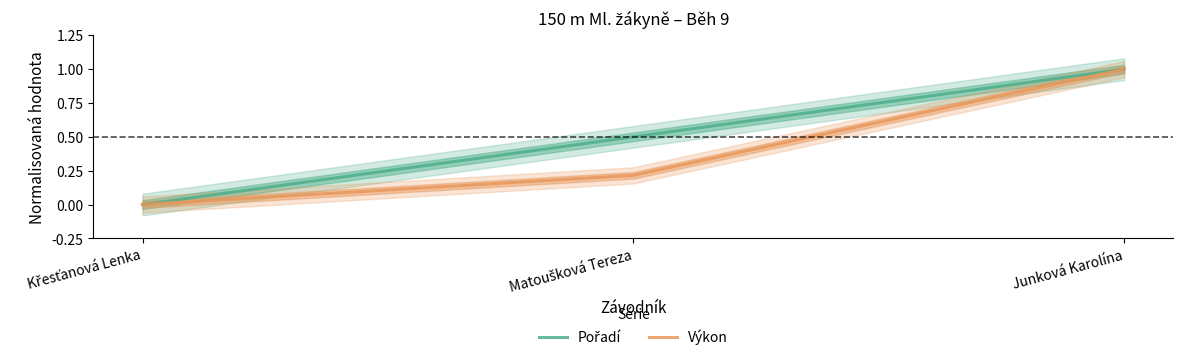

What is the label of the 3rd point from the right?

Křesťanová Lenka